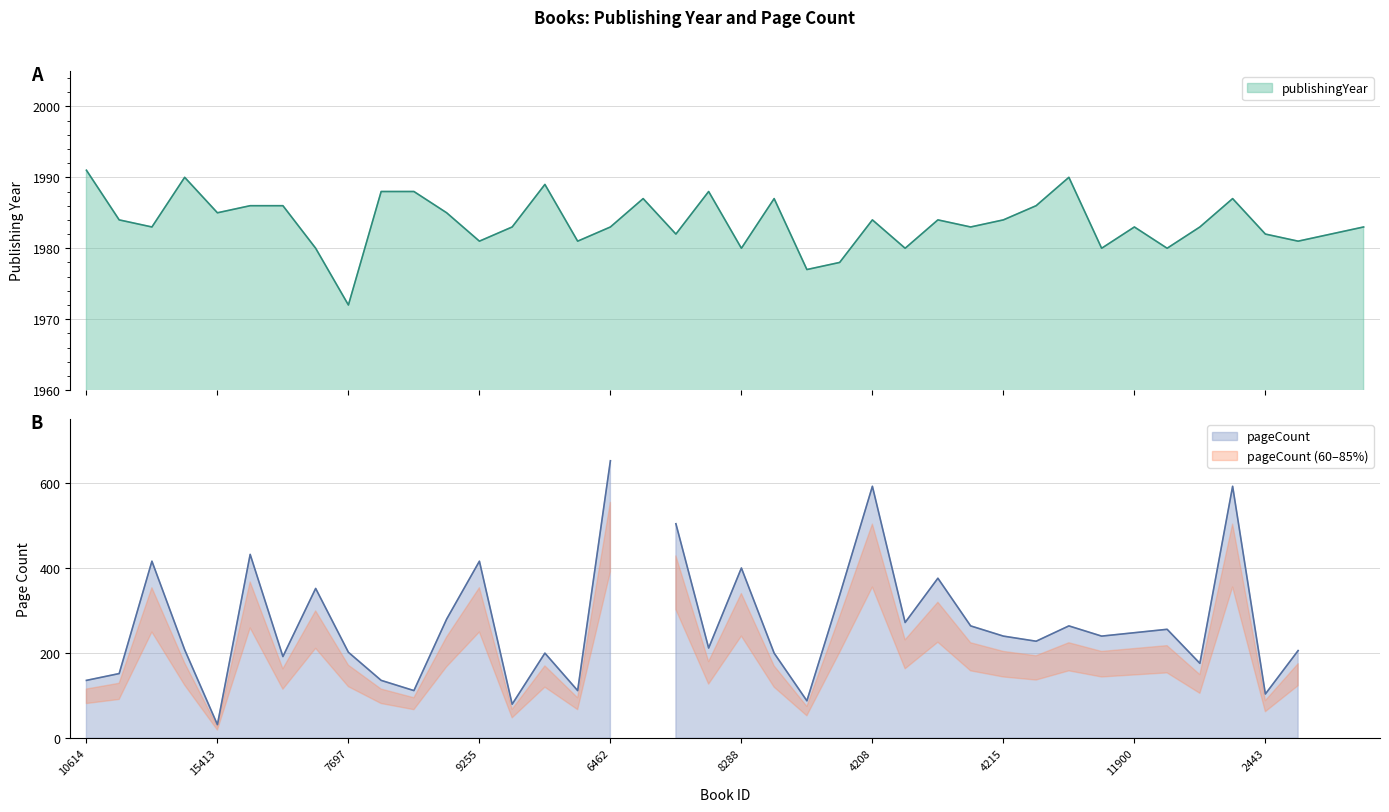

What is the ratio of the value at 8288 to the value at 11677?

1.0